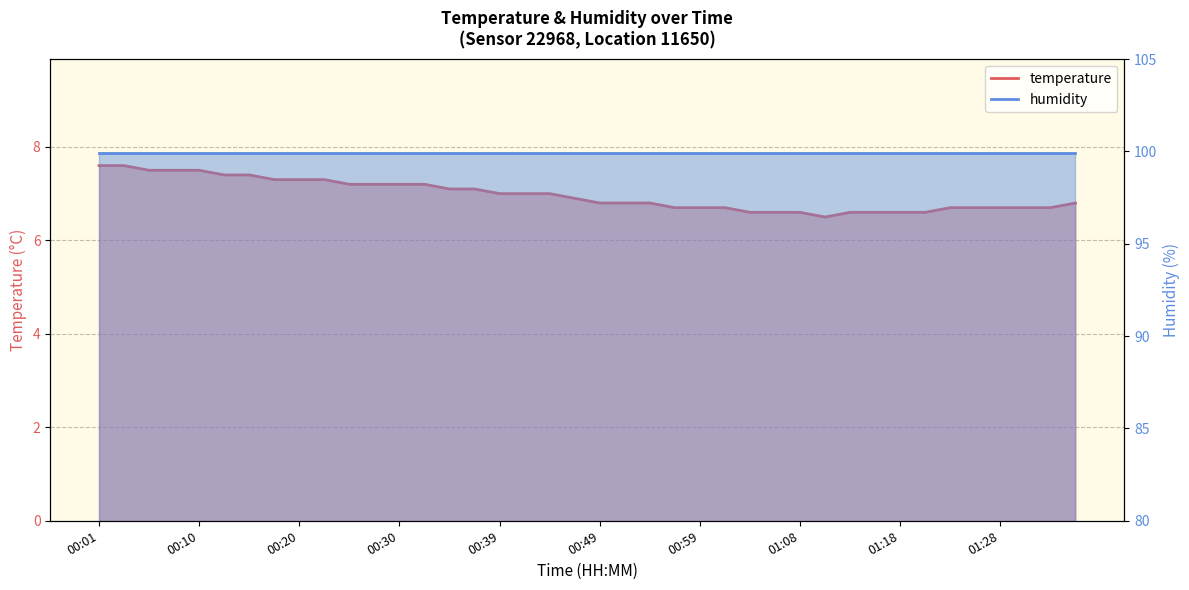

Reading left to right, list all the values displayed in this chart.

7.6	7.6	7.5	7.5	7.5	7.4	7.4	7.3	7.3	7.3	7.2	7.2	7.2	7.2	7.1	7.1	7.0	7.0	7.0	6.9	6.8	6.8	6.8	6.7	6.7	6.7	6.6	6.6	6.6	6.5	6.6	6.6	6.6	6.6	6.7	6.7	6.7	6.7	6.7	6.8